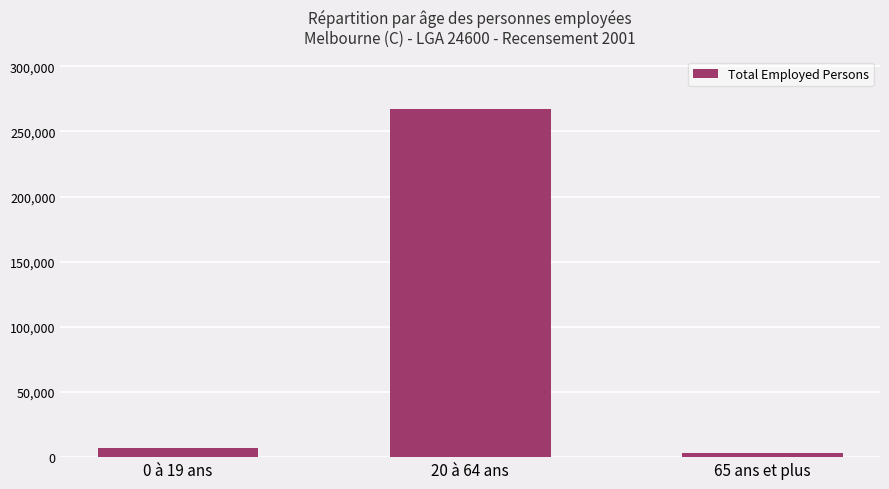

What is the difference between the maximum and second lowest values?

260286